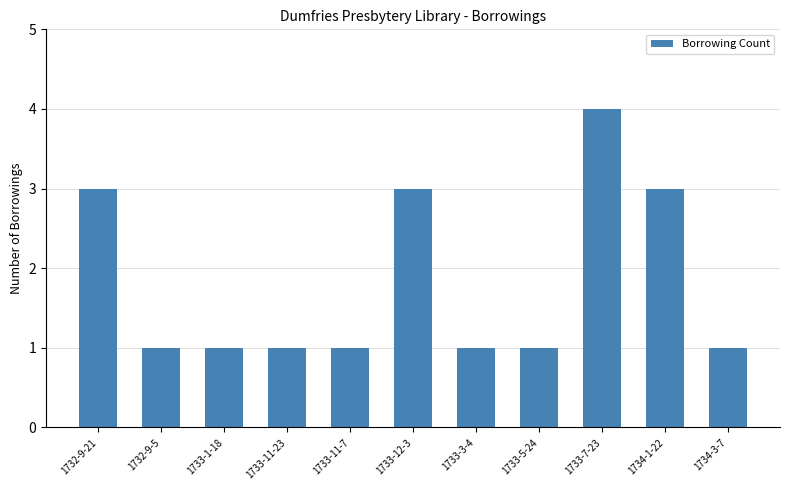

What is the change in value from 1733-1-18 to 1733-12-3?

+2